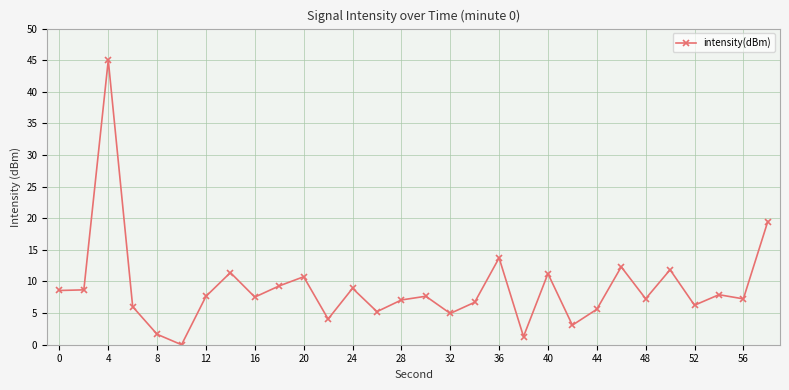

How many positive values are there?

29